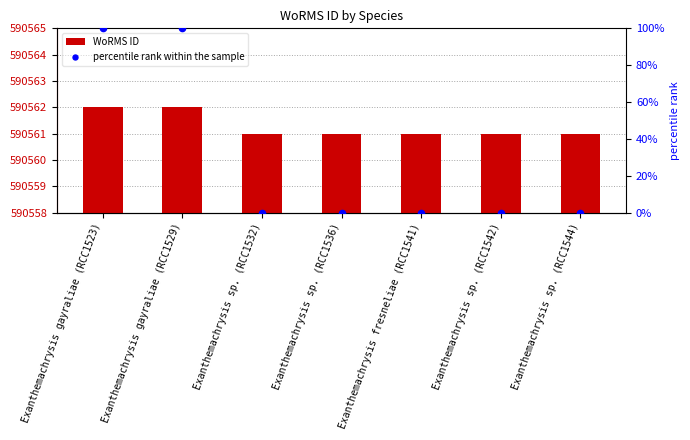

Which series has the largest Y range (max minus min)?

percentile rank within the sample